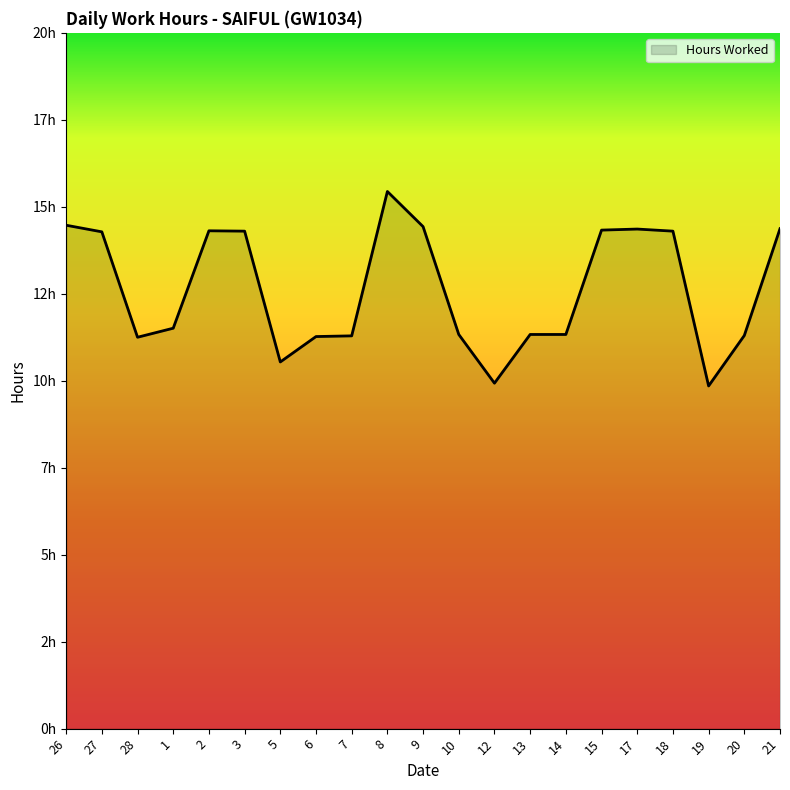

What is the approximate value at 19?

9.8